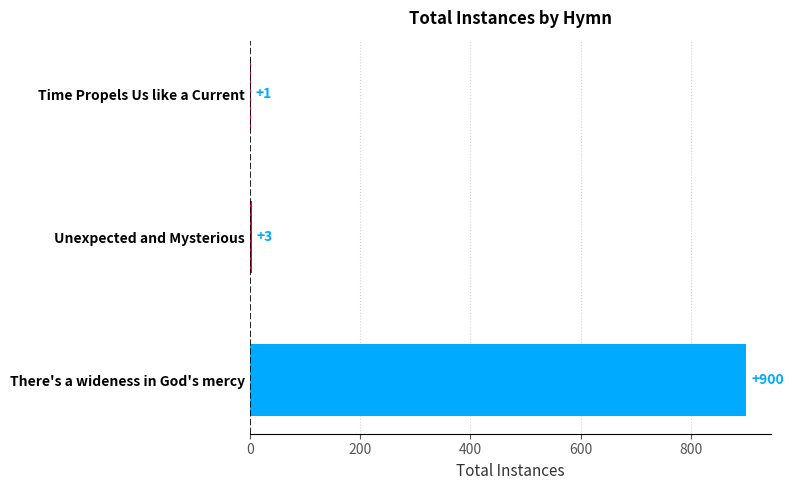

How many distinct data groups are displayed?

1